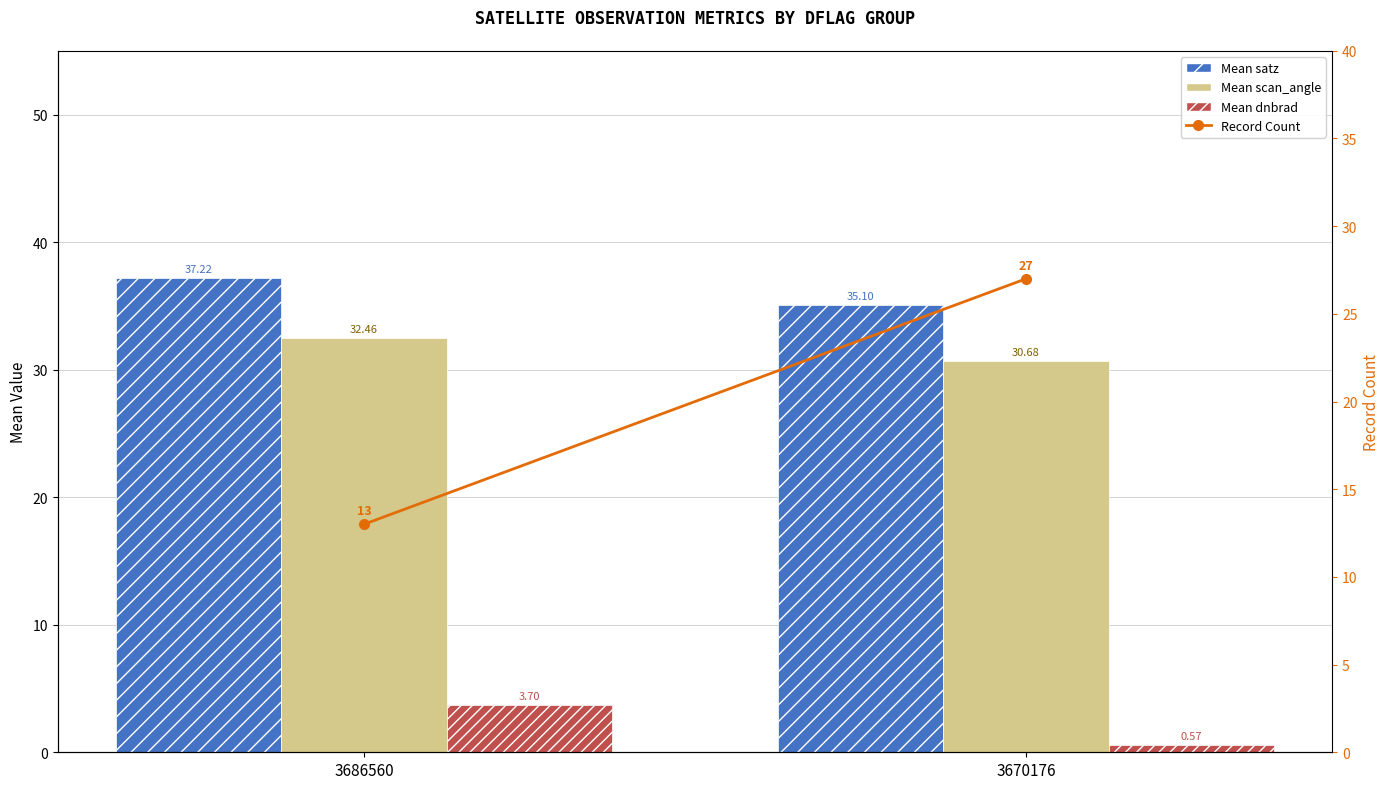

What is the total value across all series at 3670176?

93.3